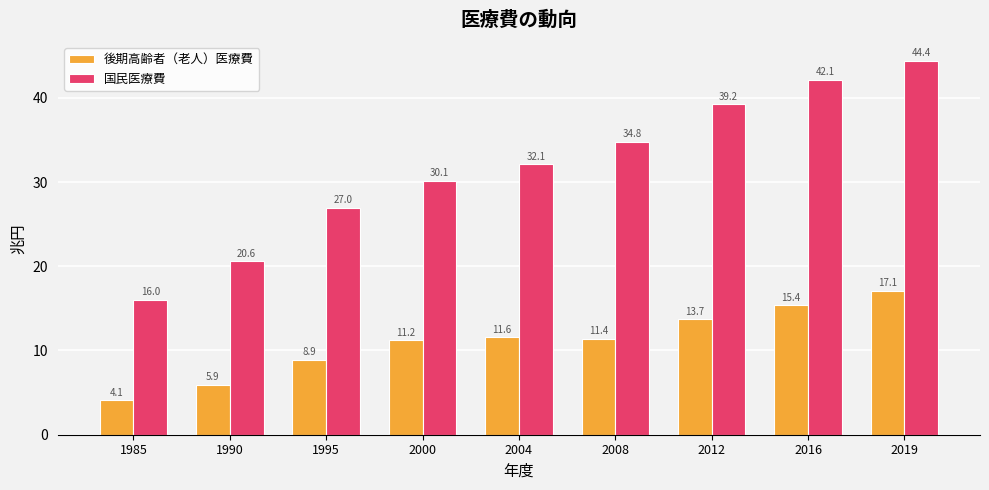

Reading left to right, transcribe all the data shown in this chart.

後期高齢者（老人）医療費: 4.1	5.9	8.9	11.2	11.6	11.4	13.7	15.4	17.1
国民医療費: 16.0	20.6	27.0	30.1	32.1	34.8	39.2	42.1	44.4